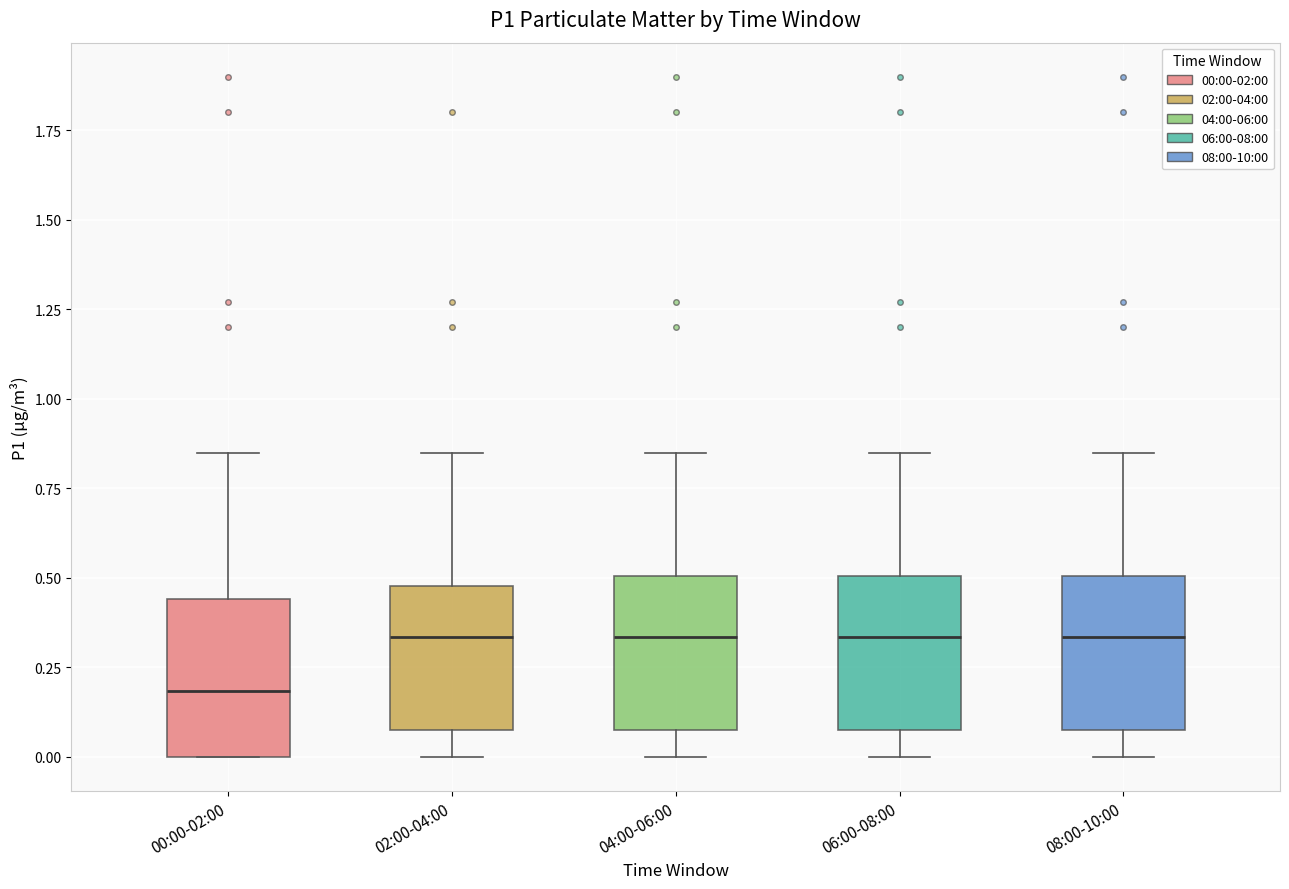

Where is the lower edge of the box for 08:00-10:00 on the y-axis? The values are not printed on the chart, so give them approximately, as read against the axis.

0.10